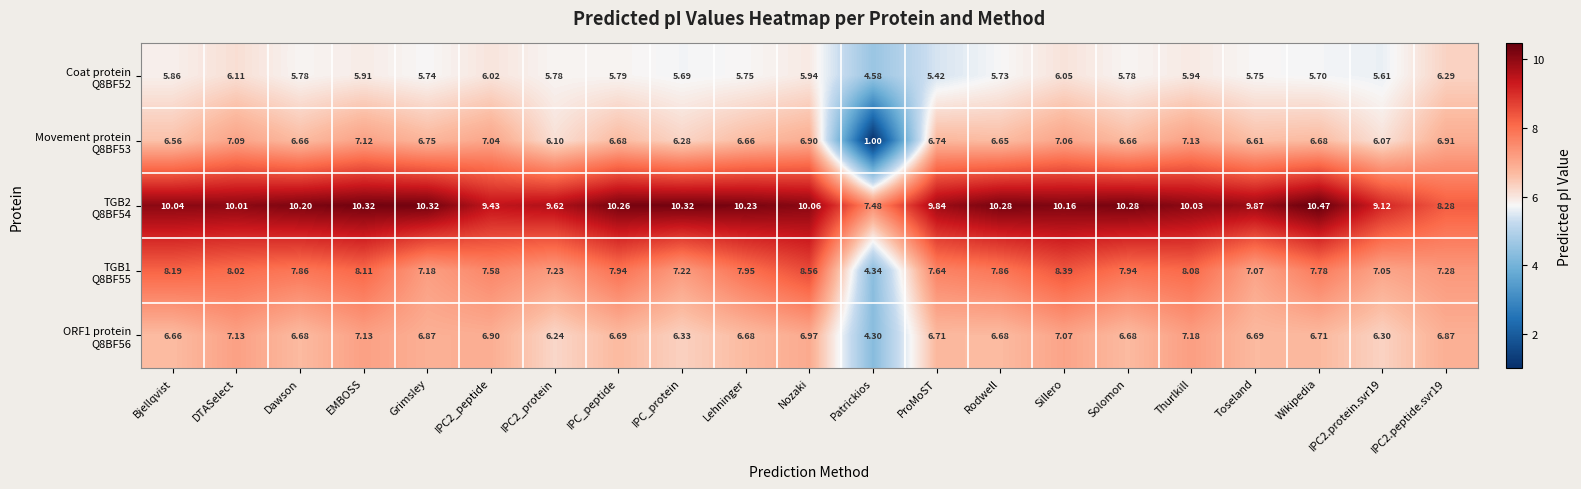

At which category is the sum across all series the highest?

Sillero